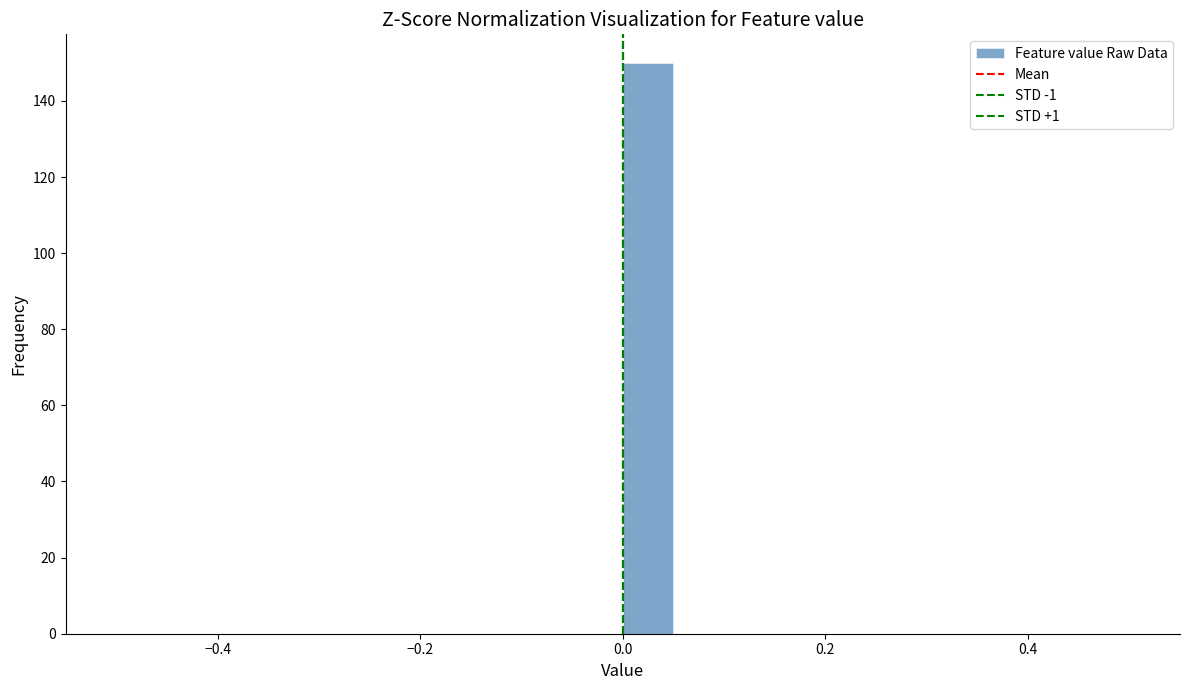

Around what value on the x-axis is the tallest bar? Give the approximate position of its centre, as read against the axis.

0.02